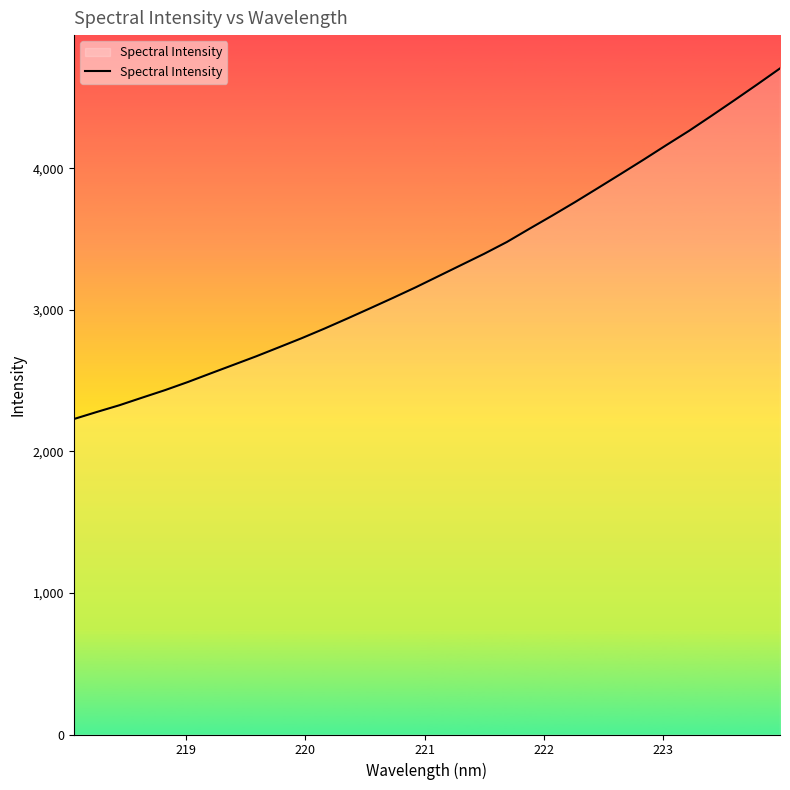

What is the difference between the maximum and minimum values?

2477.1